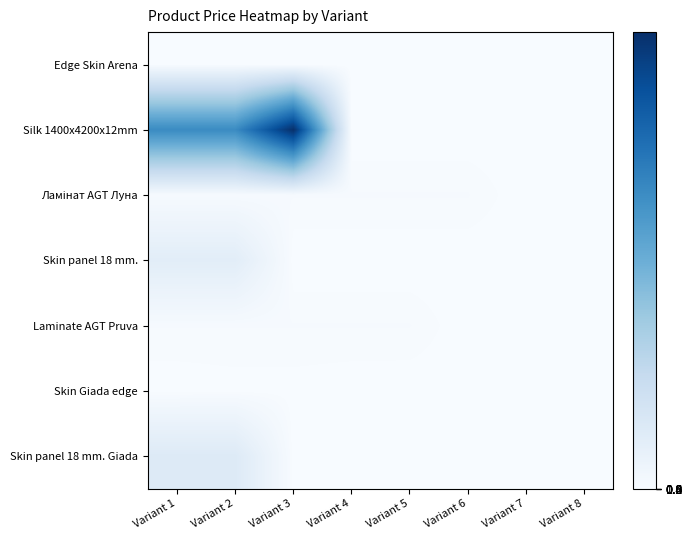

At which category is the sum across all series the highest?

Variant 3